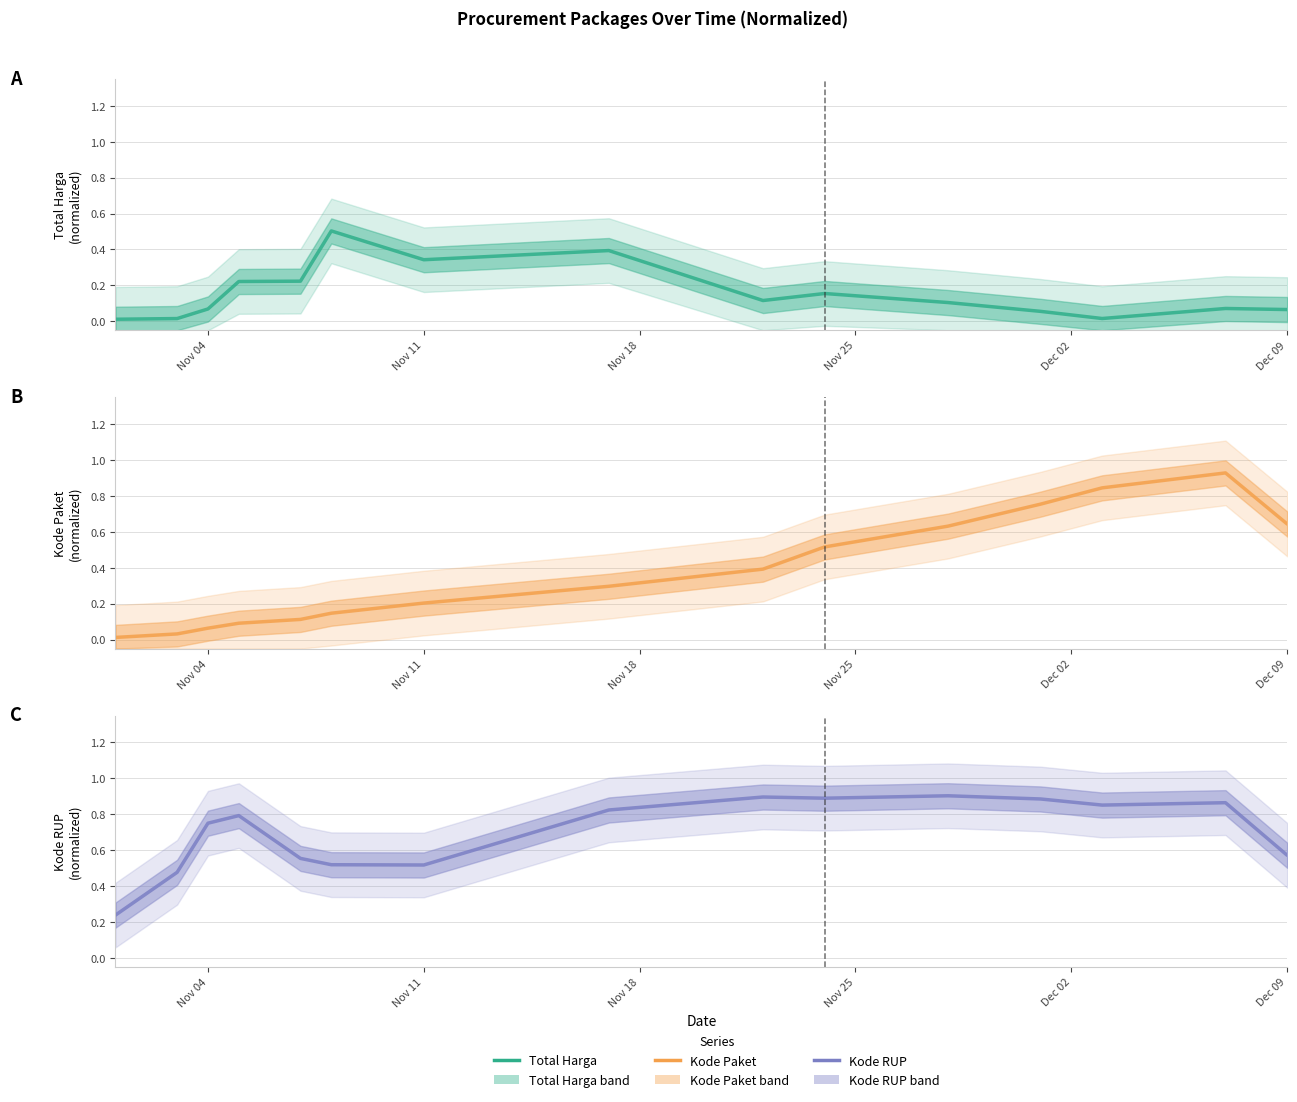

What is the label of the 5th point from the left?

Dec 02